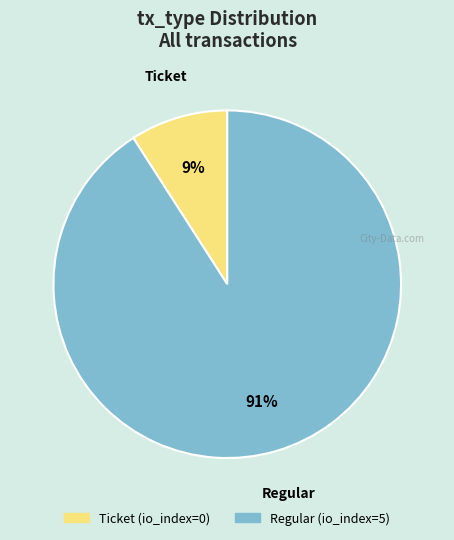

Is the sum of Ticket and Regular greater than half?

Yes